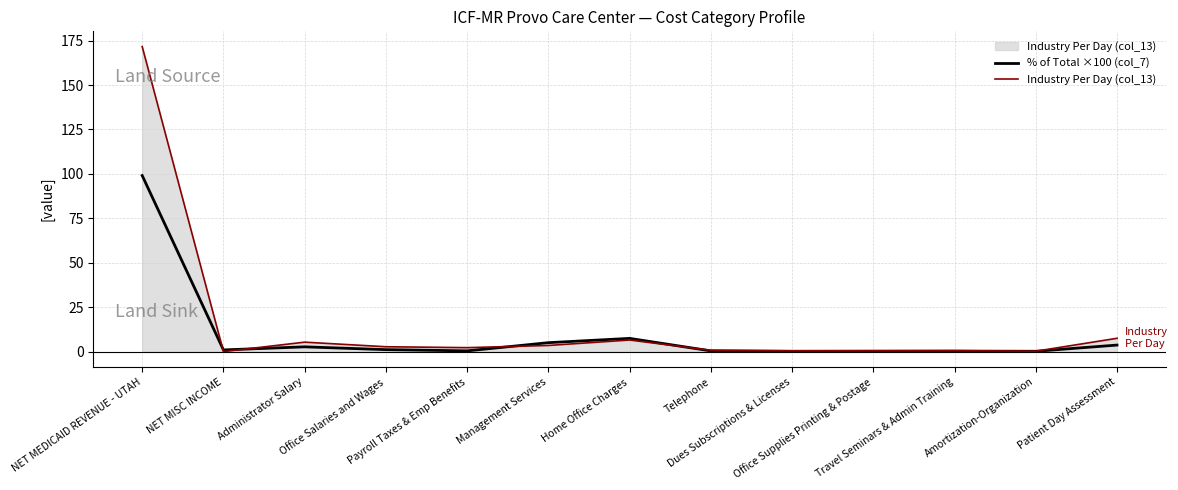

List the series in order of their peak value, highest first.

Industry Per Day (col_13), % of Total ×100 (col_7)